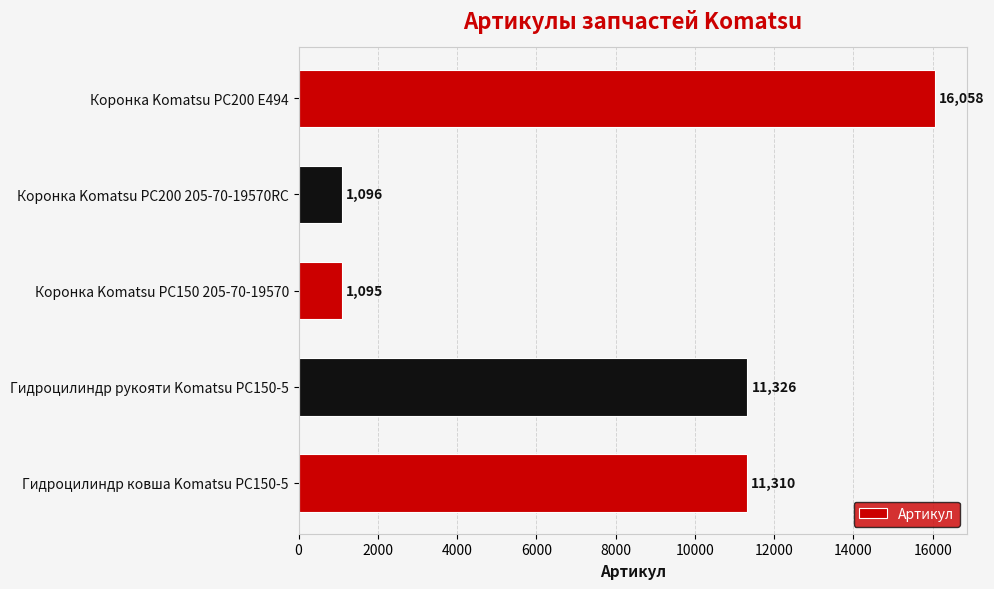

The chart shows a value of 1096 at Коронка Komatsu PC200 205-70-19570RC. True or false?

True